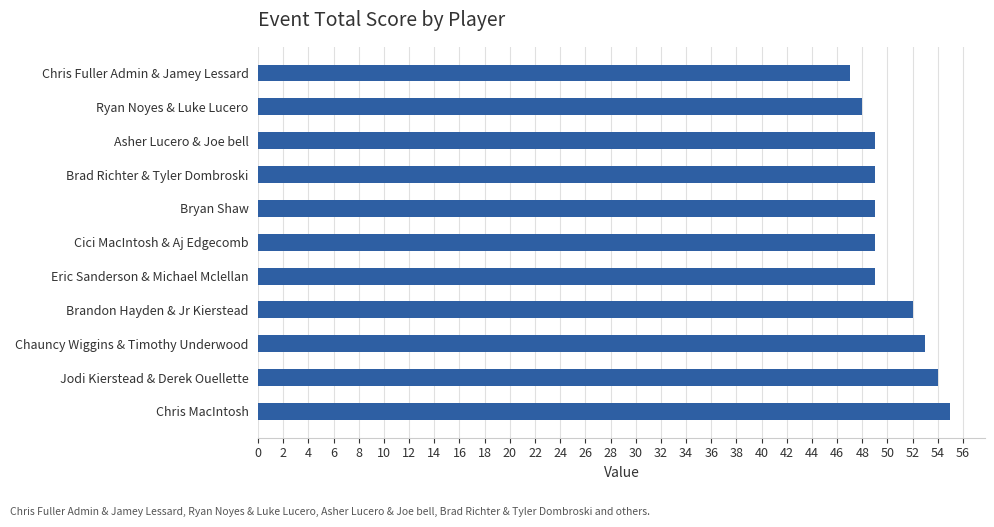

What is the difference between the values at Eric Sanderson & Michael Mclellan and Chris MacIntosh?

6